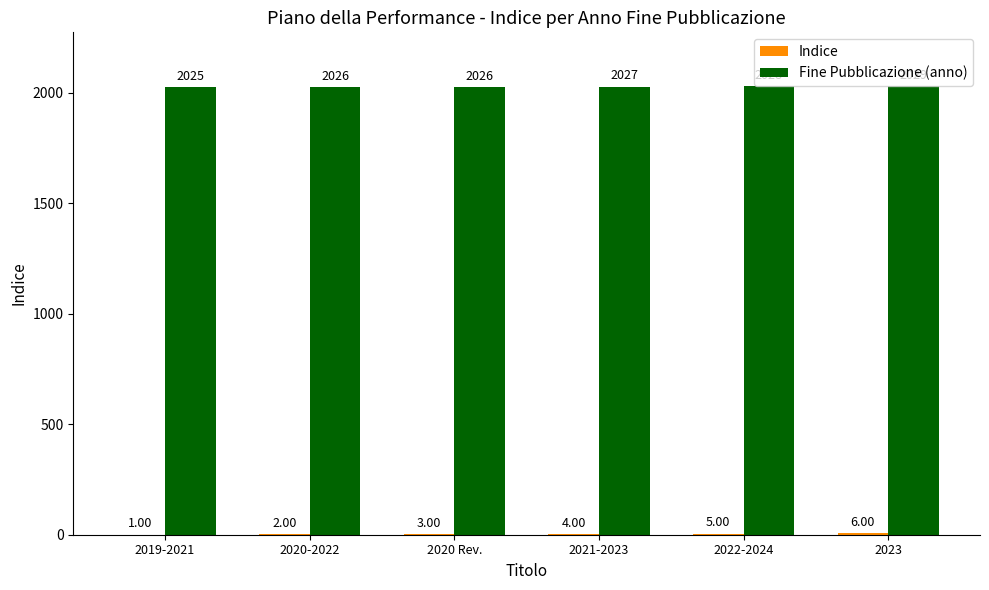

What is the sum of all Fine Pubblicazione (anno) values?

12161